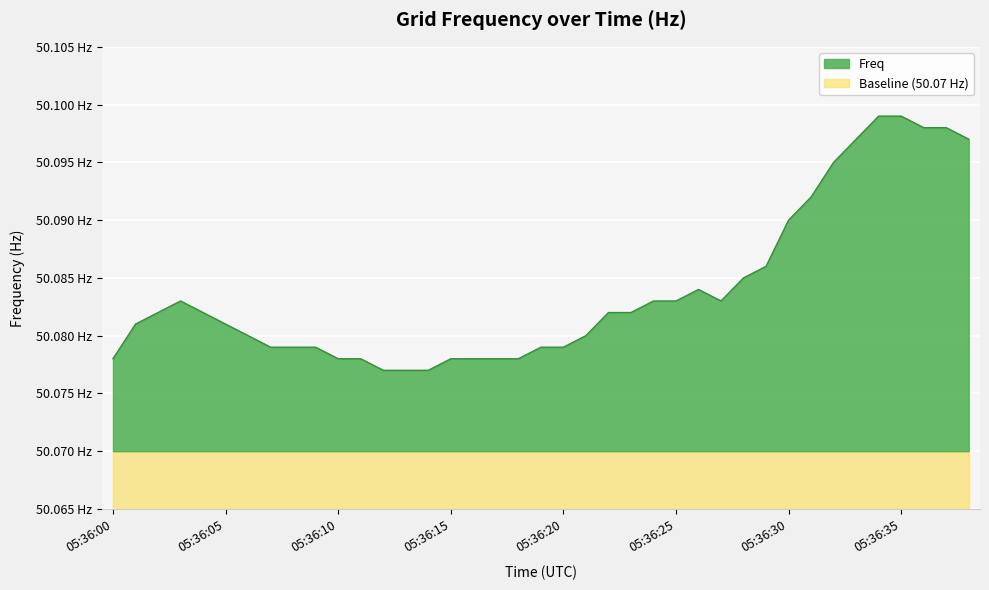

Reading left to right, list all the values displayed in this chart.

50.1	50.1	50.1	50.1	50.1	50.1	50.1	50.1	50.1	50.1	50.1	50.1	50.1	50.1	50.1	50.1	50.1	50.1	50.1	50.1	50.1	50.1	50.1	50.1	50.1	50.1	50.1	50.1	50.1	50.1	50.1	50.1	50.1	50.1	50.1	50.1	50.1	50.1	50.1